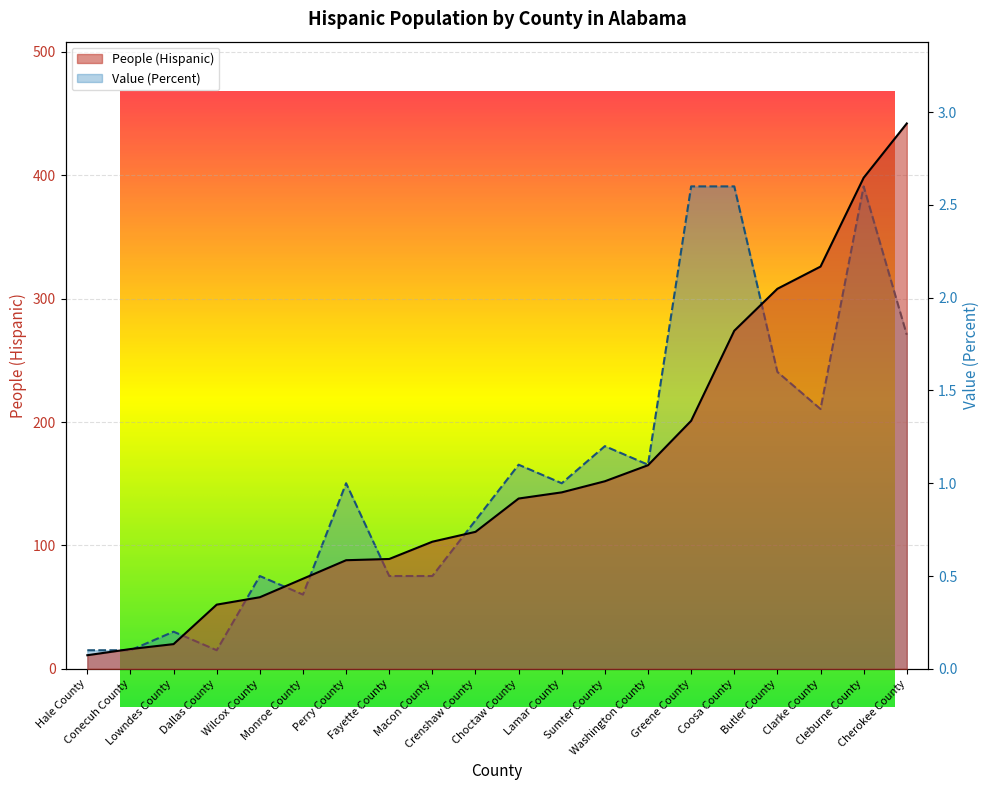

Reading left to right, transcribe all the data shown in this chart.

People (Hispanic): 11.0	16.0	20.0	52.0	58.0	73.0	88.0	89.0	103.0	111.0	138.0	143.0	152.0	165.0	201.0	274.0	308.0	326.0	398.0	442.0
Value (Percent): 0.1	0.1	0.2	0.1	0.5	0.4	1.0	0.5	0.5	0.8	1.1	1.0	1.2	1.1	2.6	2.6	1.6	1.4	2.6	1.8